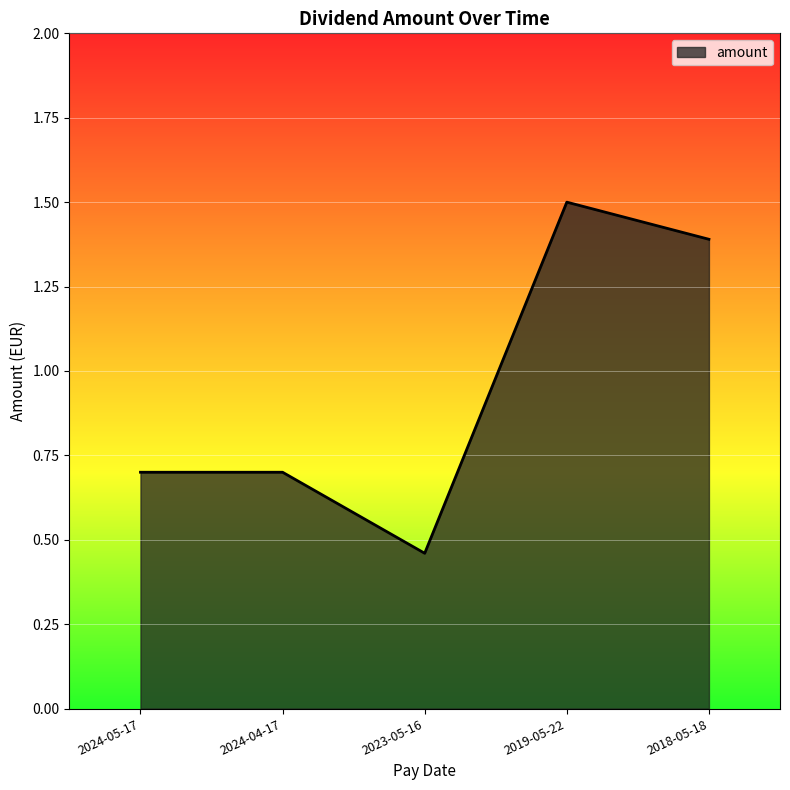

What is the greatest value displayed?

1.5